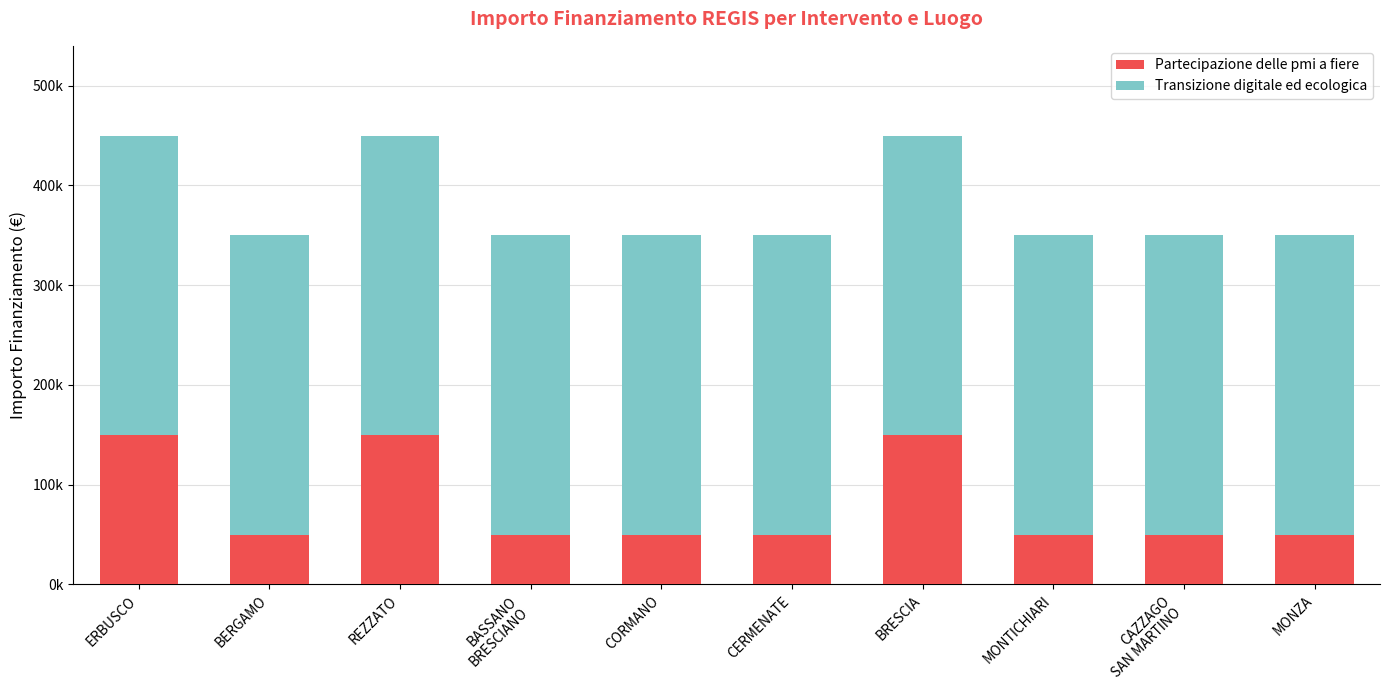

What is the label of the 4th bar from the left?

BASSANO
BRESCIANO